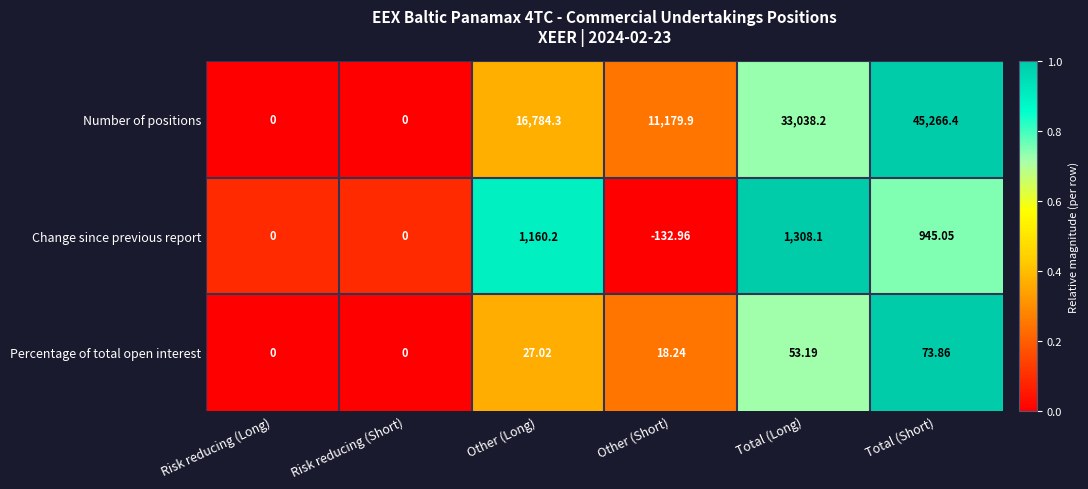

Which series changed the most between Risk reducing (Short) and Other (Long)?

Number of positions